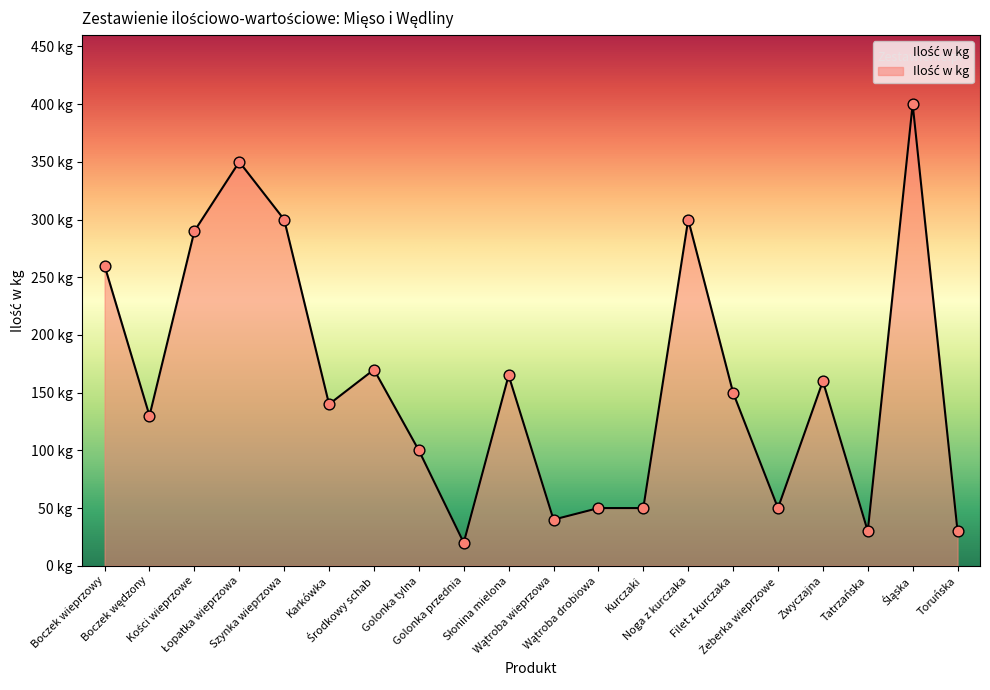

What is the change in value from Boczek wieprzowy to Środkowy schab?

-90